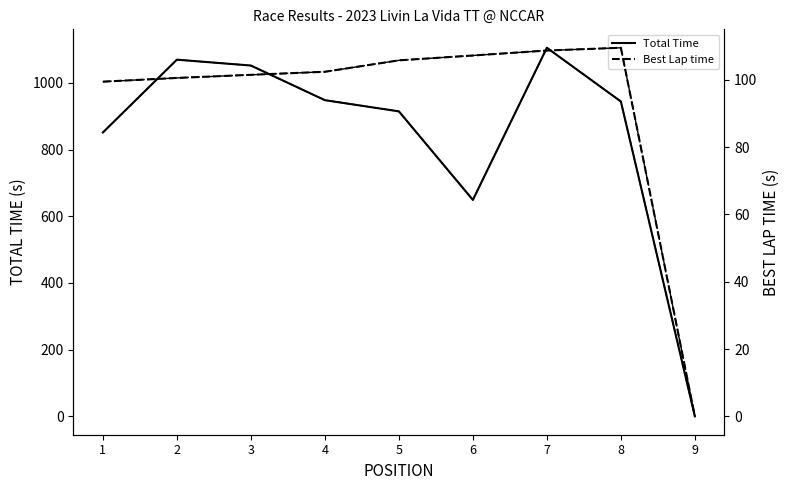

Rank the series by their maximum value, from highest to lowest.

Total Time, Best Lap time